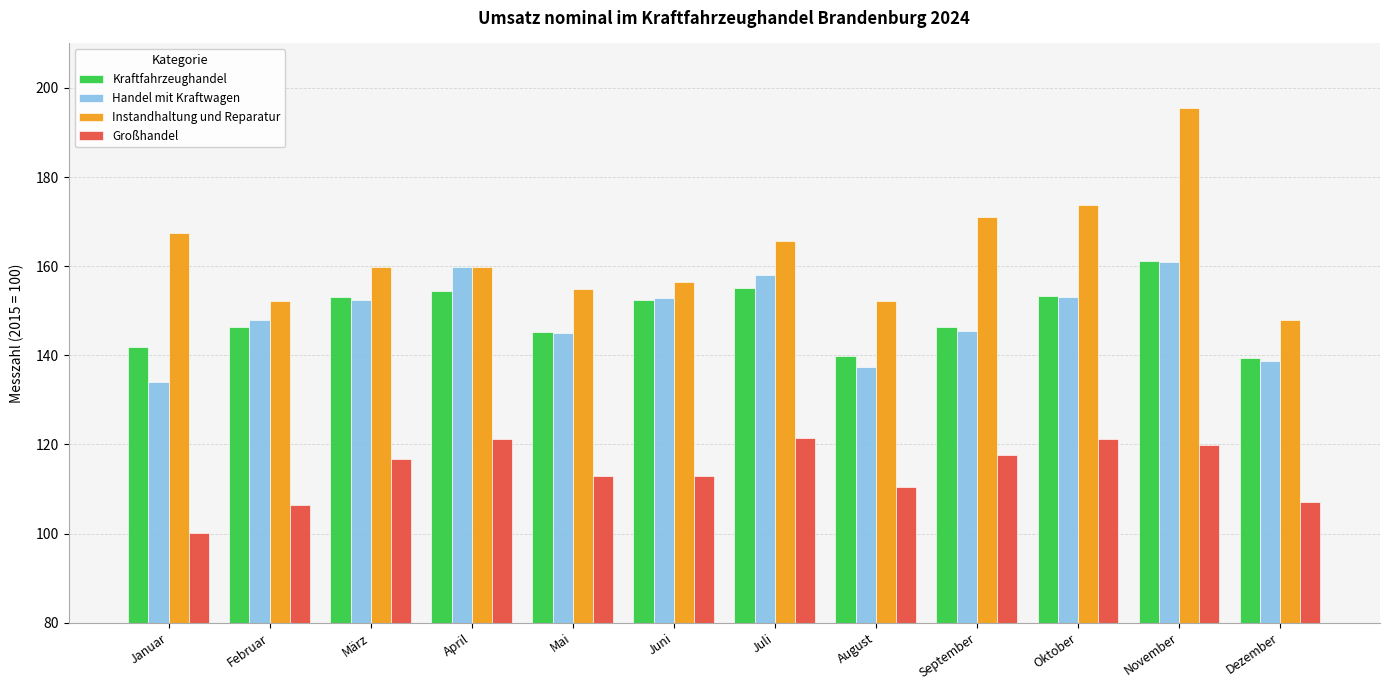

What is the total value across all series at März?

582.2